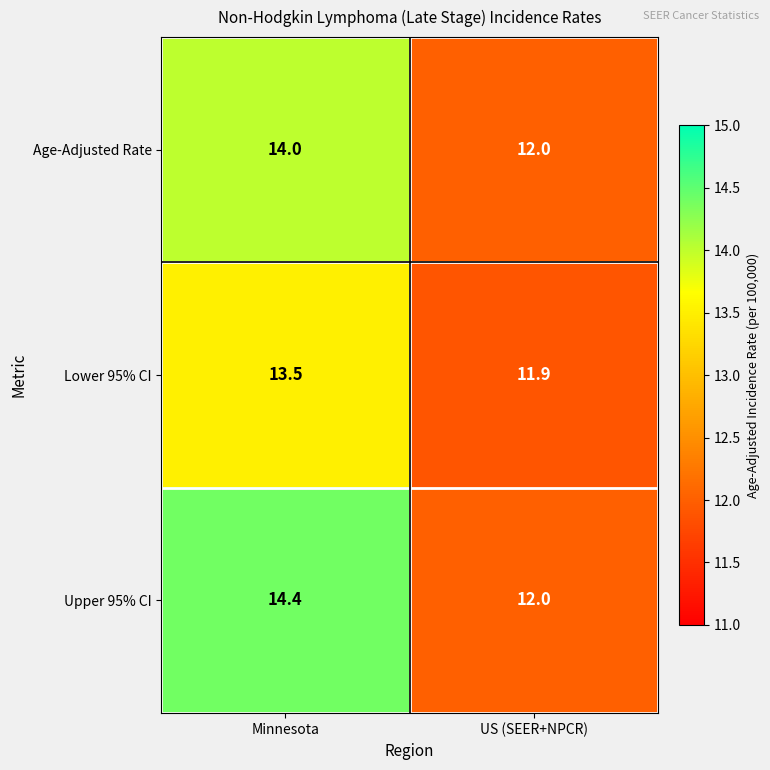

Between Minnesota and US (SEER+NPCR), which series saw the biggest shift?

Upper 95% CI